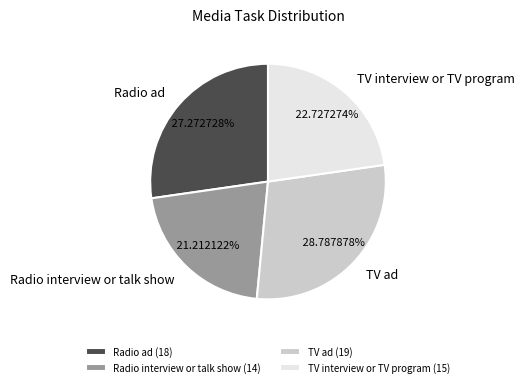

True or false: Radio interview or talk show accounts for 30% of the total.

False